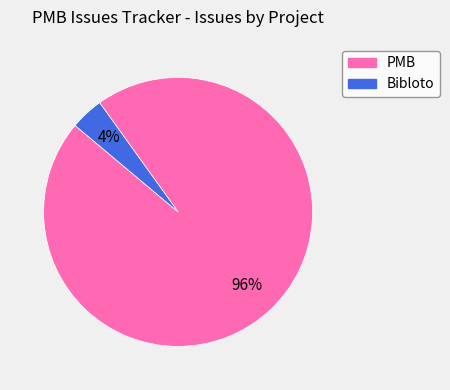

To the nearest percent, what is the difference between the largest and smallest slice percentages?

92%